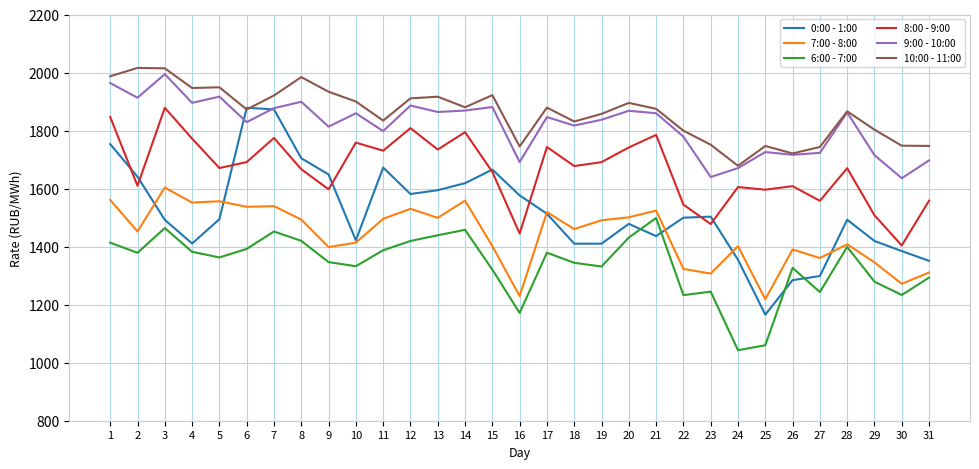

The value of 6:00 - 7:00 at 18 is 1344.3. True or false?

True